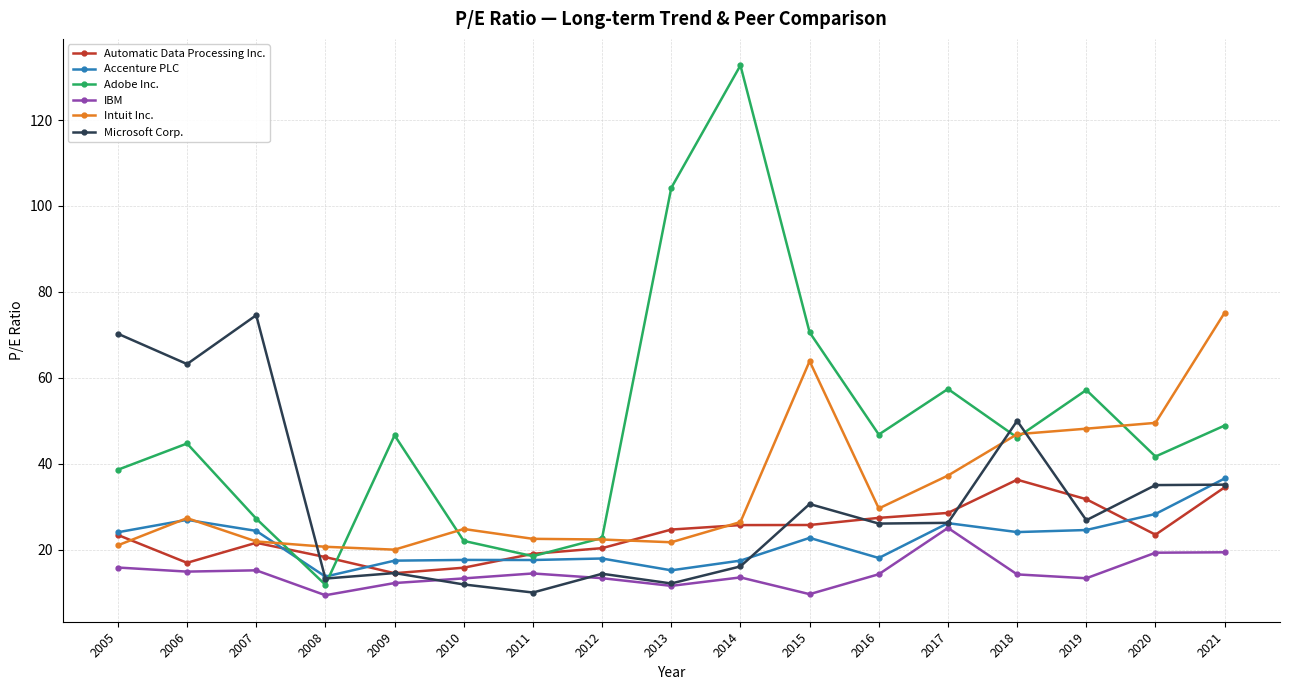

Which series has the widest spread of values?

Adobe Inc.